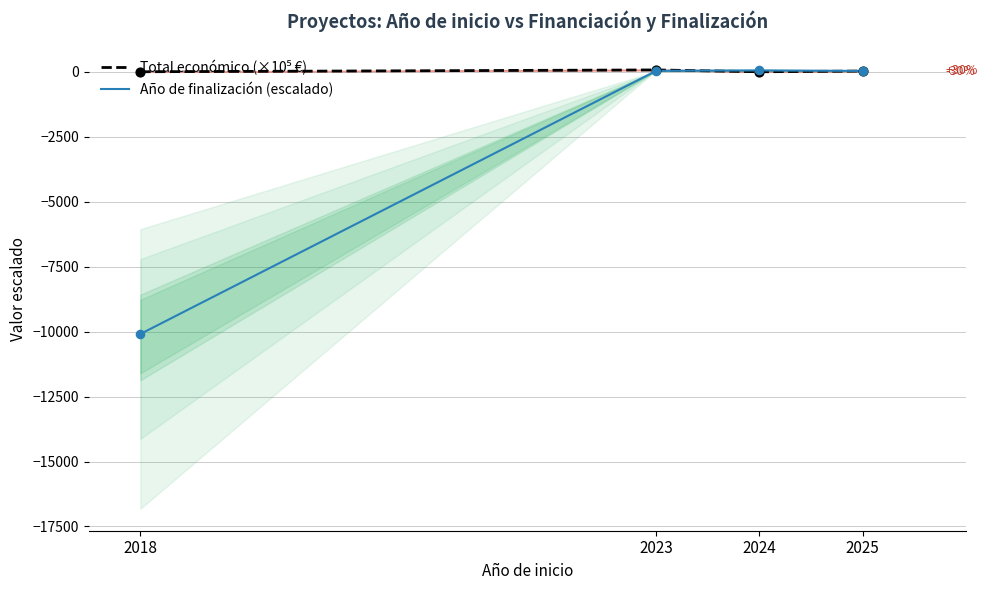

Which series has the widest spread of Y values?

Año de finalización (escalado)